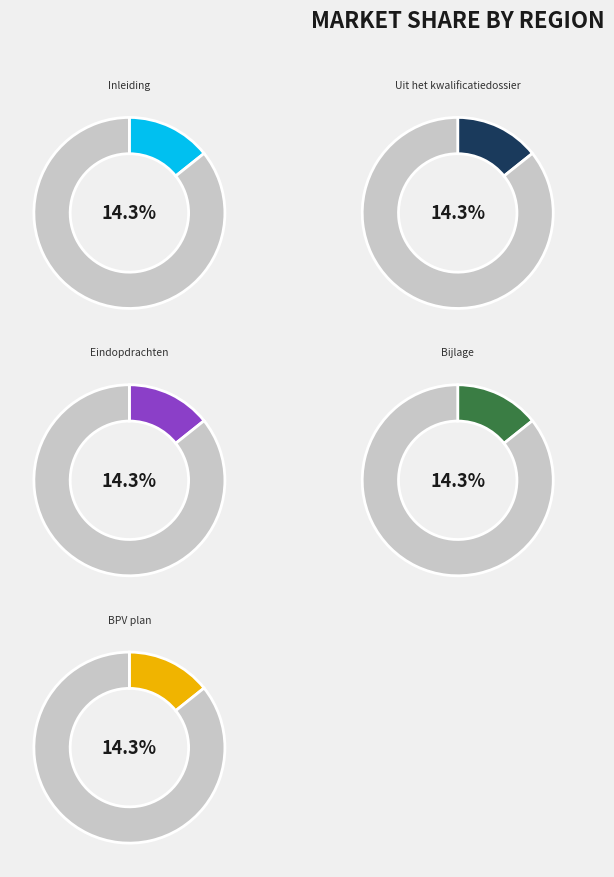

What is the ratio of the value at Bijlage to the value at Eindopdrachten?

1.0